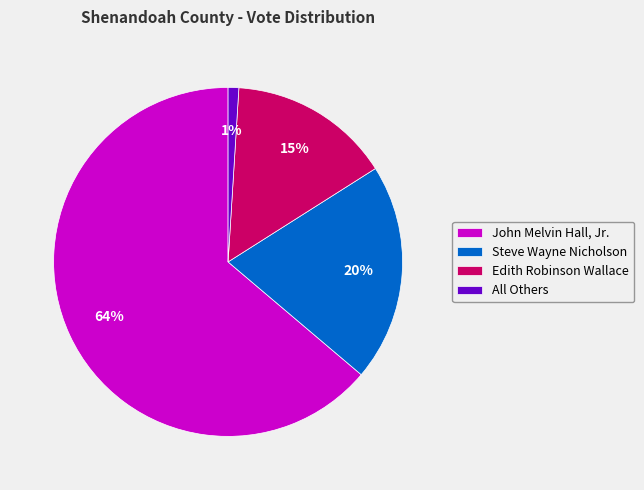

Is there any slice that represents more than half of the pie?

Yes